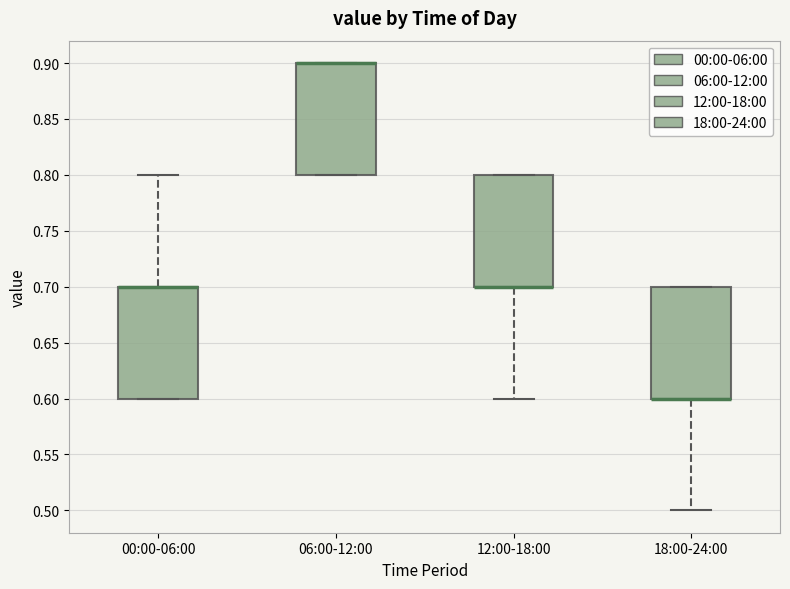

Where is the lower edge of the box for 06:00-12:00 on the y-axis? The values are not printed on the chart, so give them approximately, as read against the axis.

0.8